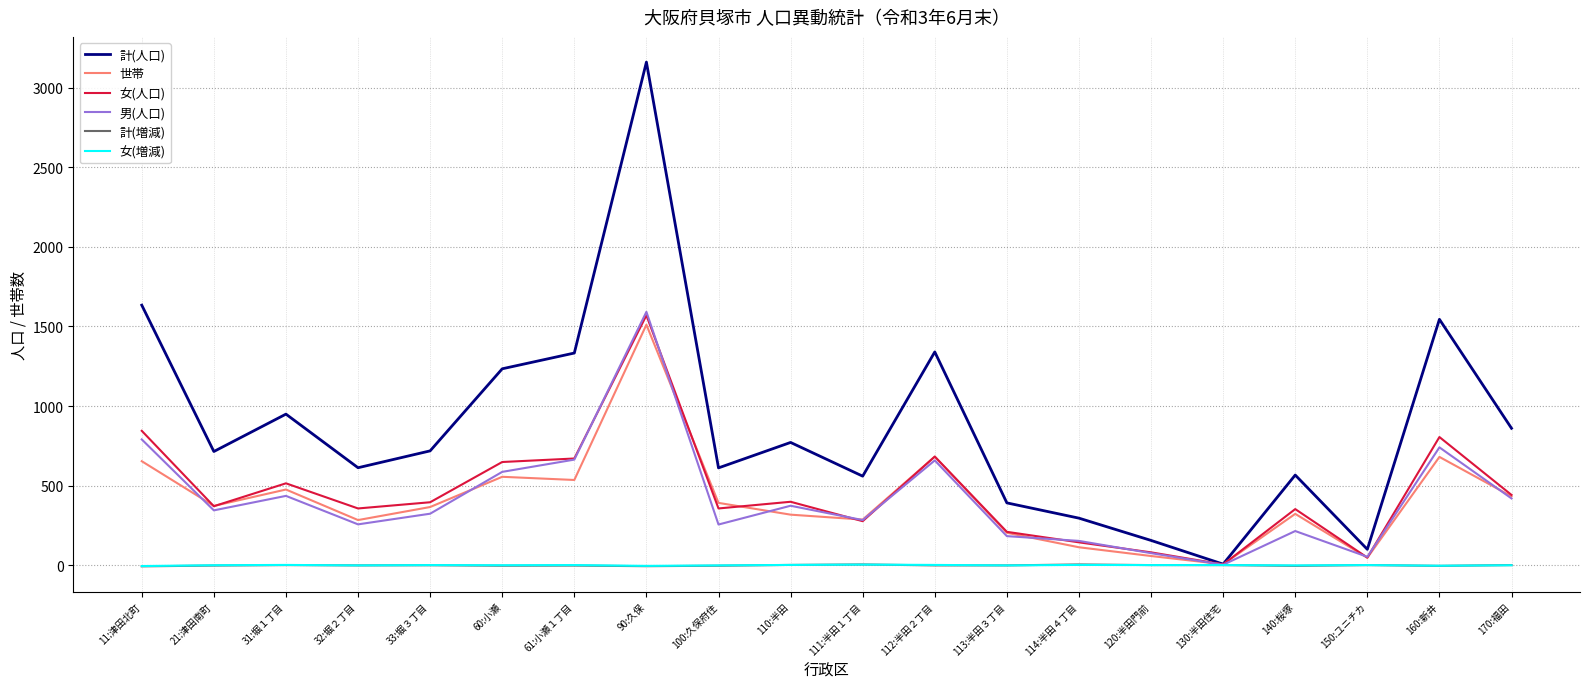

At which category does the chart reach its peak across all series?

90:久保